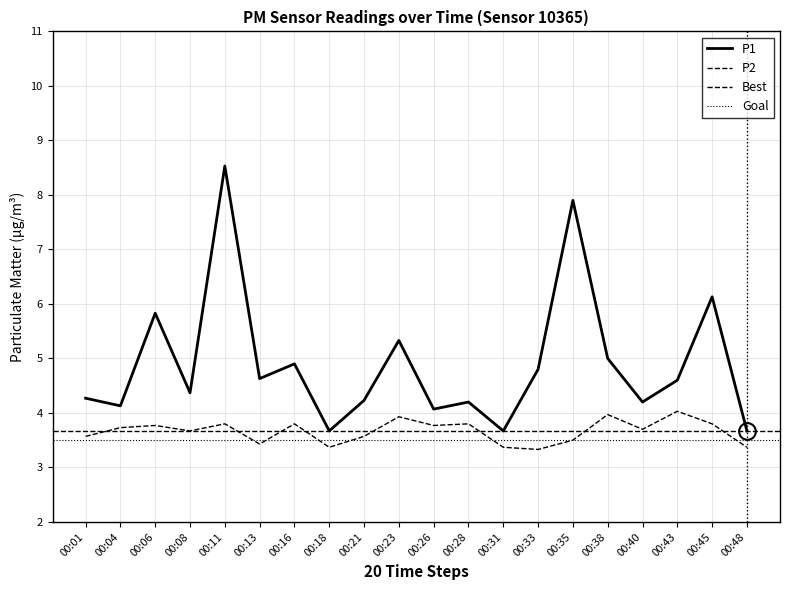

Which category has the lowest value in the P2 series?

00:33